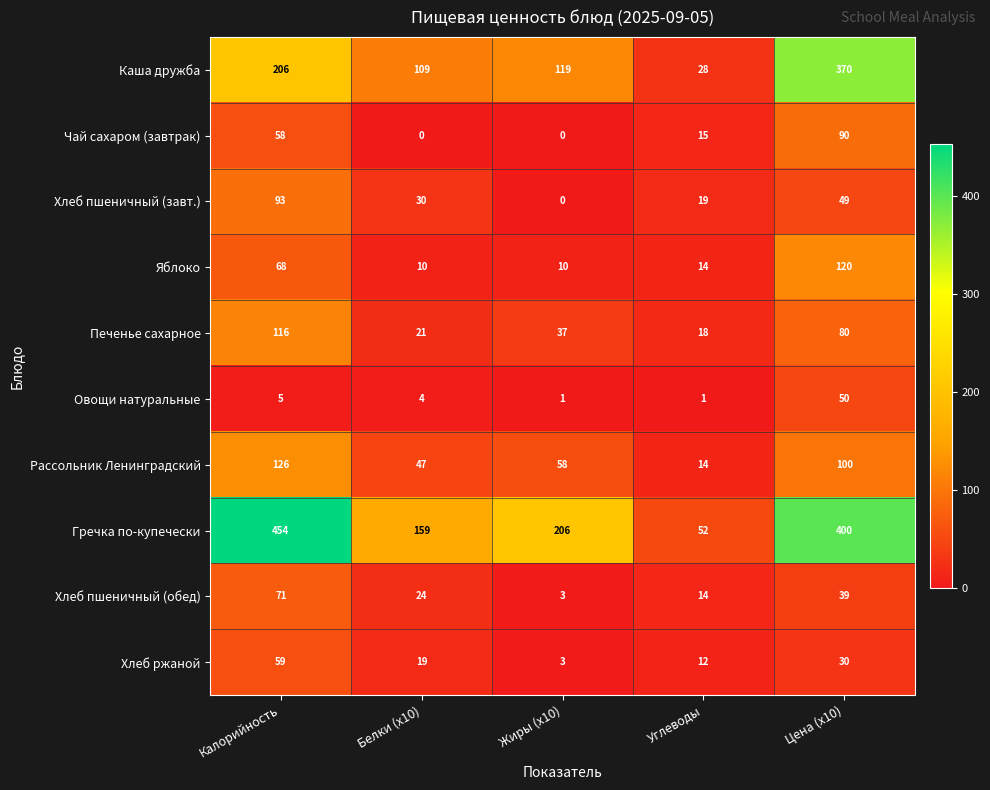

What is the difference between the maximum and minimum values in the Рассольник Ленинградский series?

112